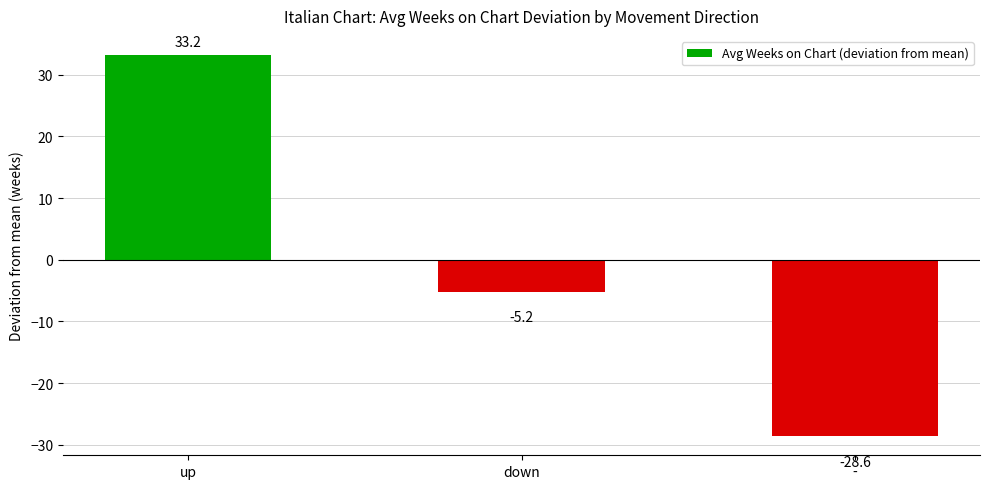

Which has a higher value, - or up?

up